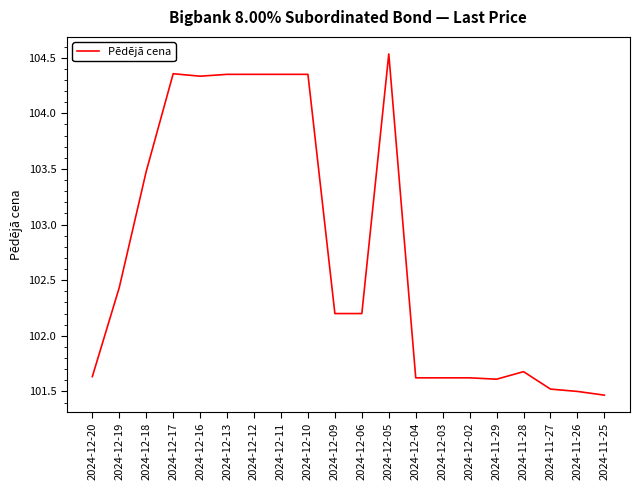

What is the difference between the maximum and minimum values?

3.1